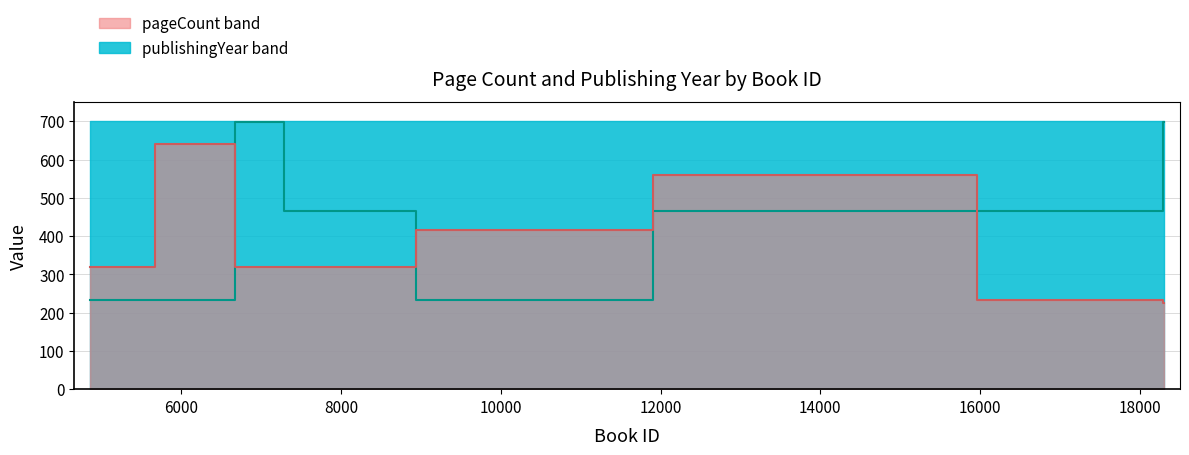

Does the chart have visible grid lines?

Yes